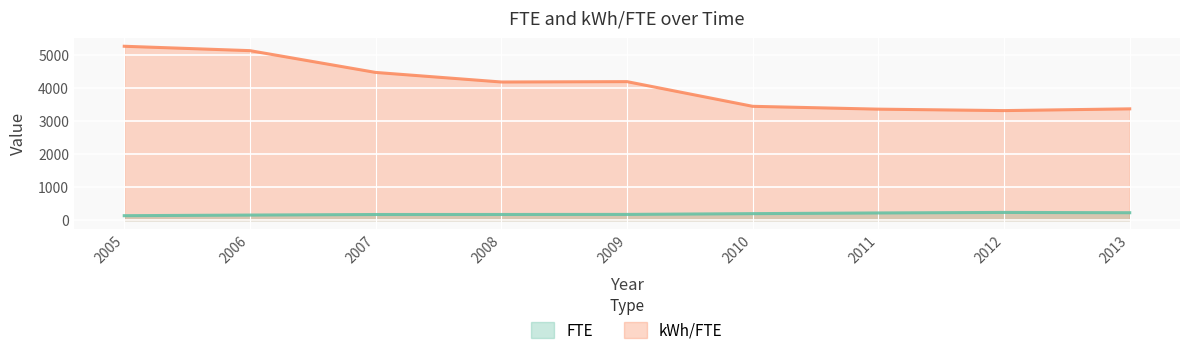

How many lines are shown in the chart?

2